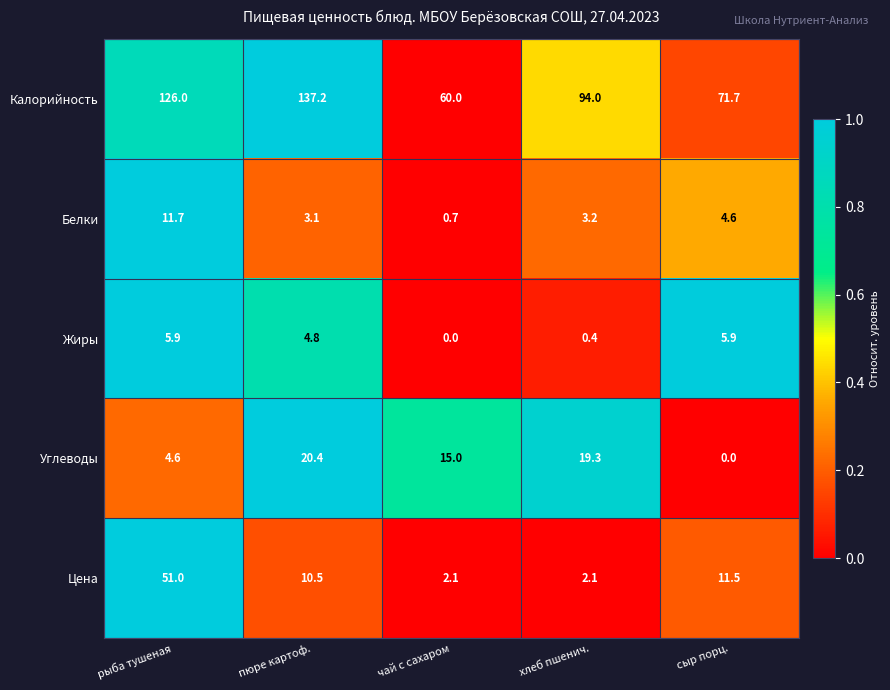

The value of Углеводы at сыр порц. is -13.6. True or false?

False